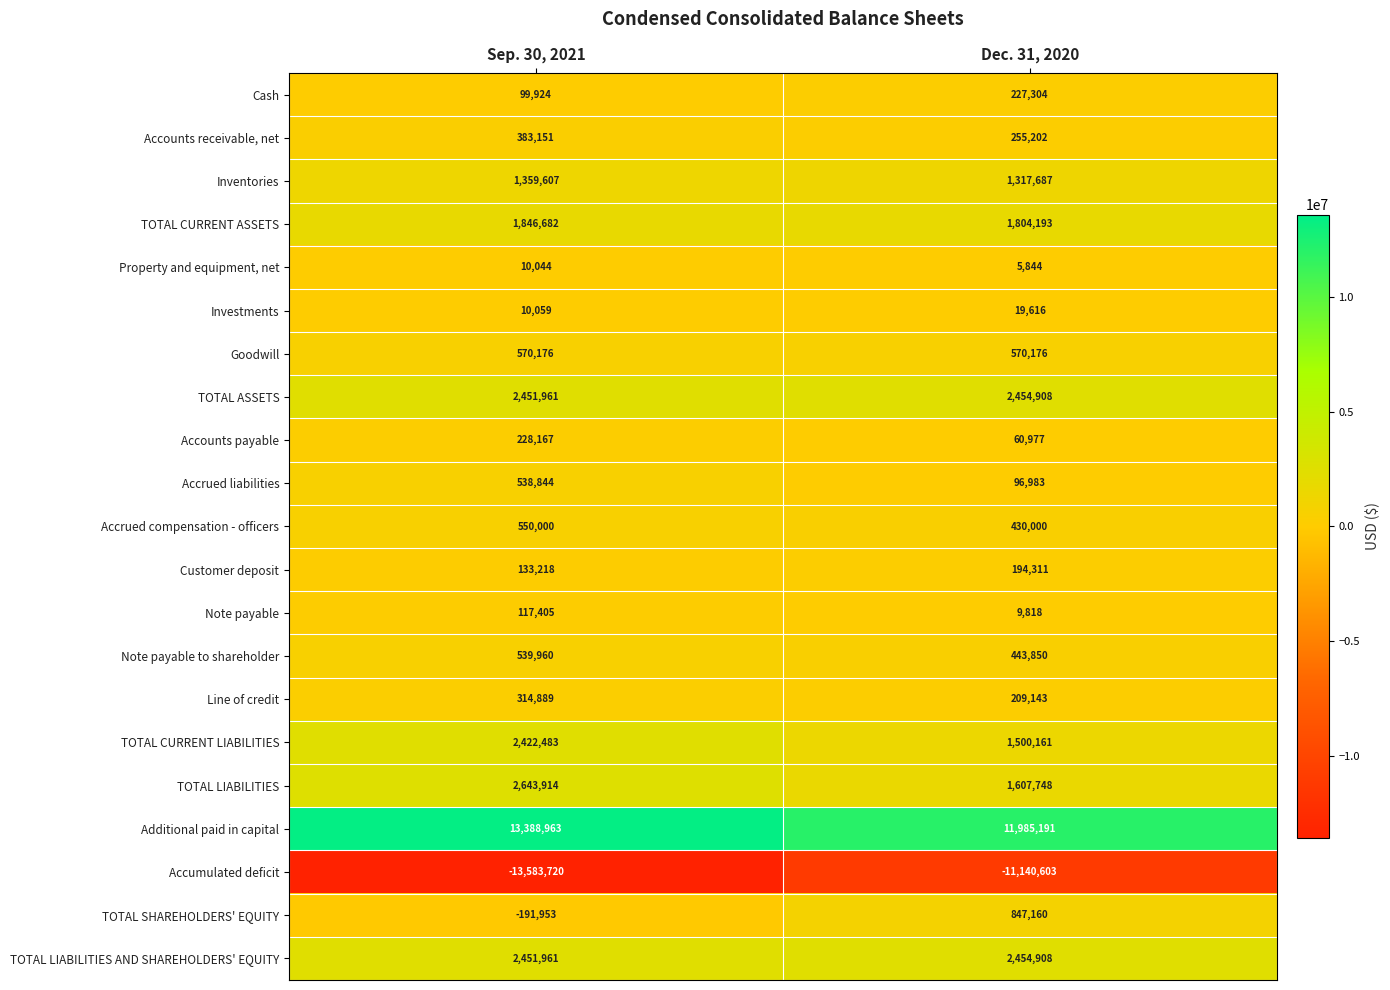

What is the average value of the Note payable series?

63612